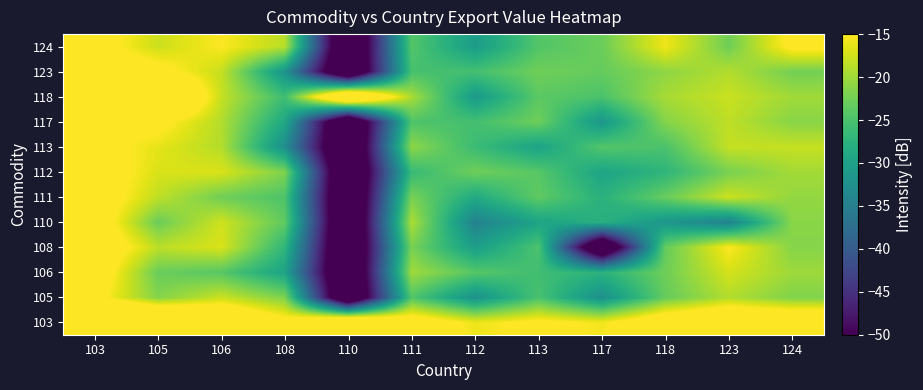

What is the spread (max minus min) of values at 113?

15.8